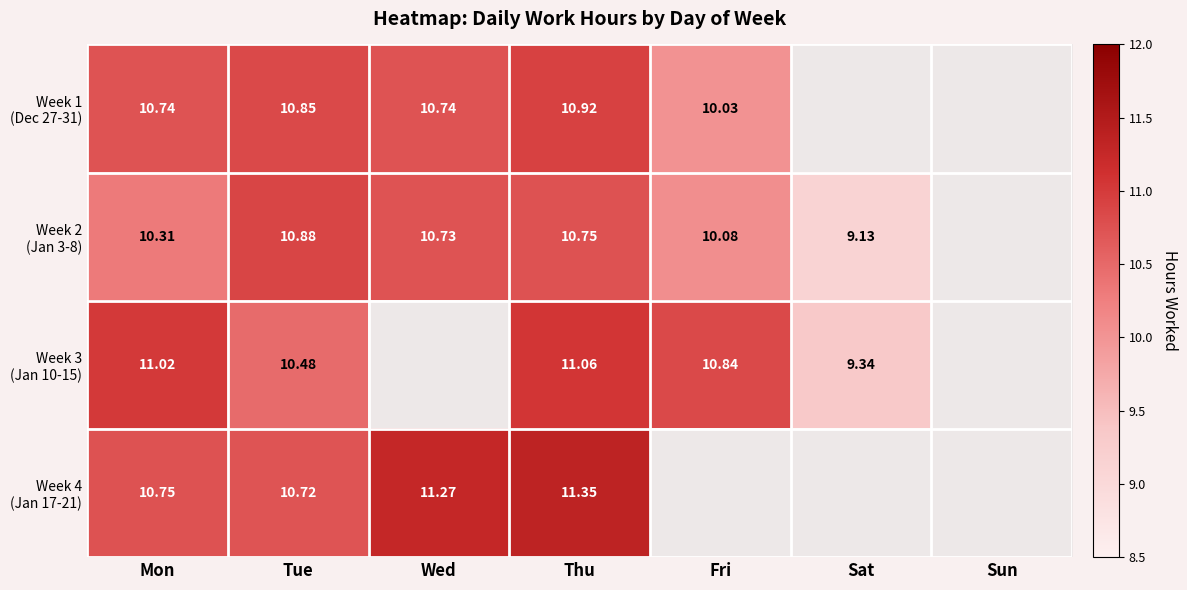

Is the value of Week 1 (Dec 27-31) at Tue greater than the value of Week 3 (Jan 10-15) at Wed?

Yes